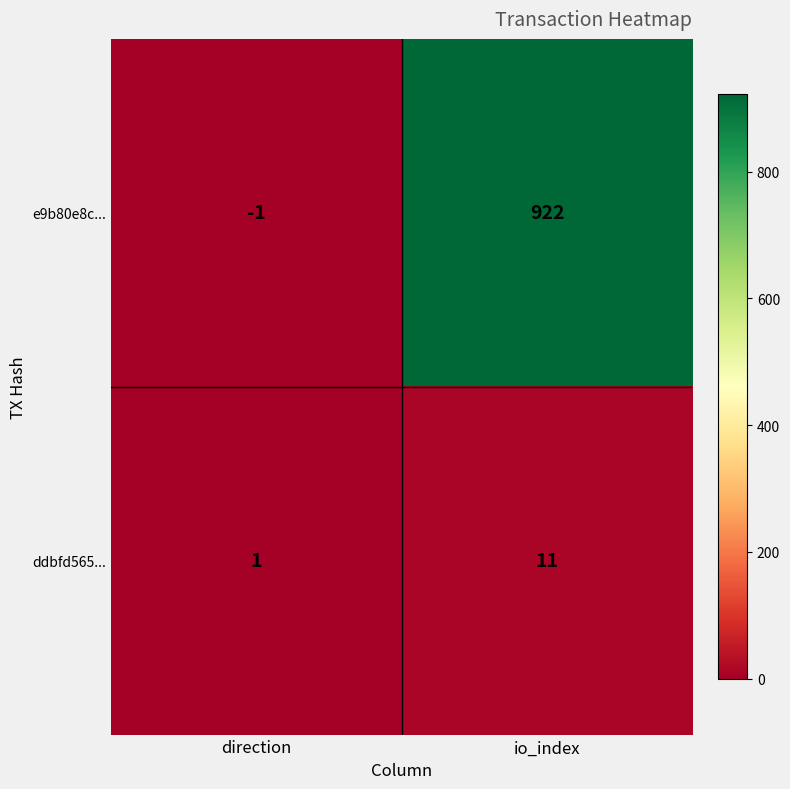

At which category is the sum across all series the highest?

io_index